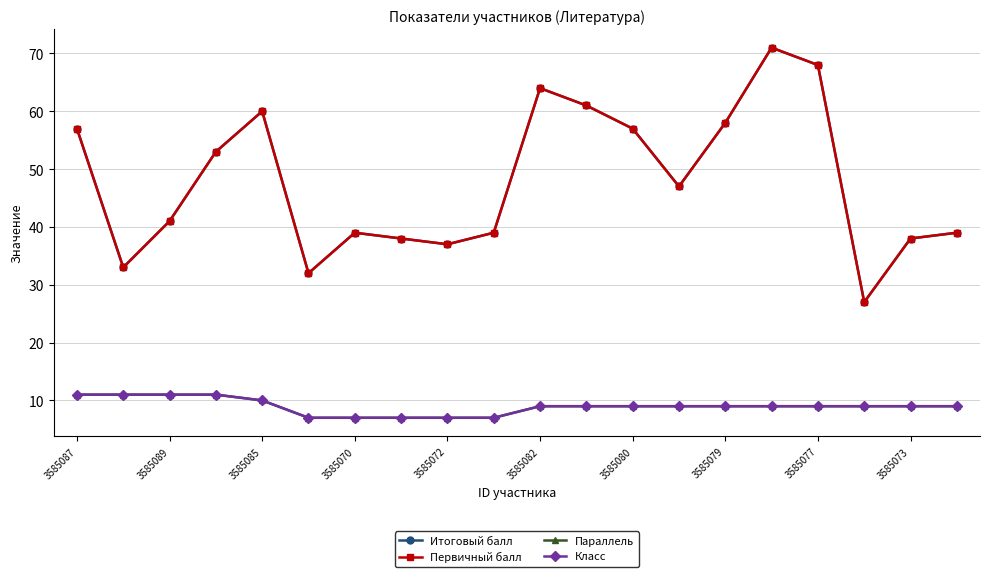

True or false: Параллель has more than 2 points higher than both neighbors.

False